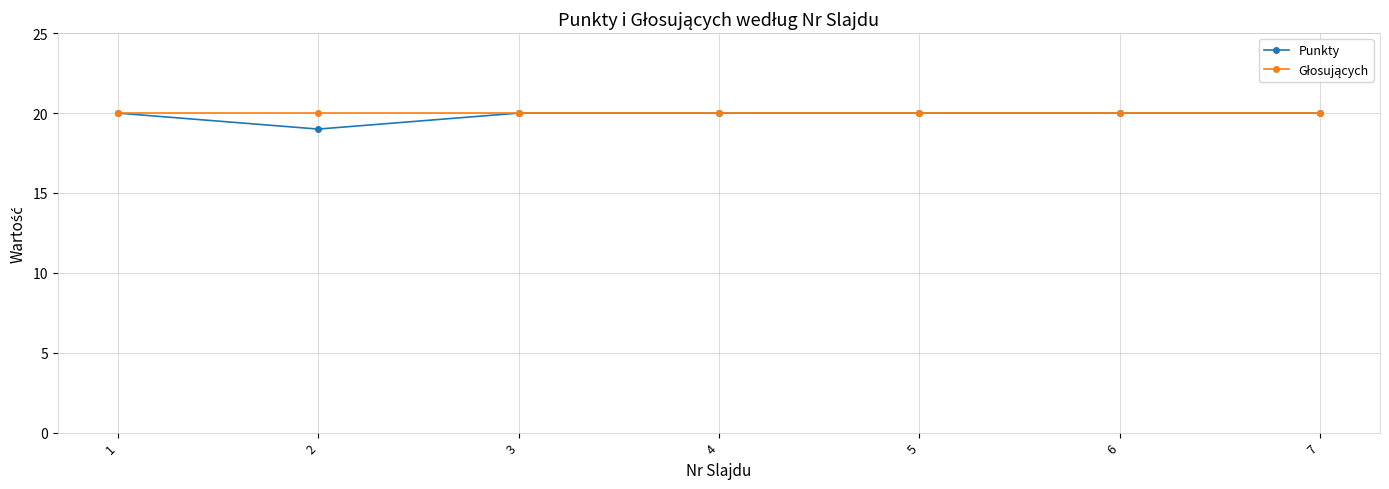

True or false: Punkty has a value of 20 at 4.

True